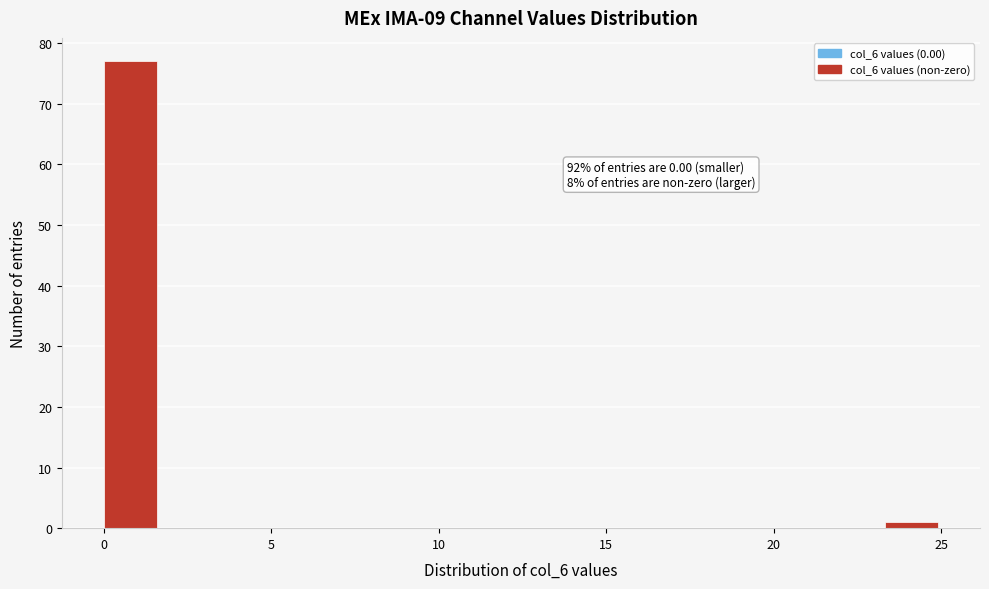

Read against the x-axis, roughly where is the centre of the tallest bar?

1.0